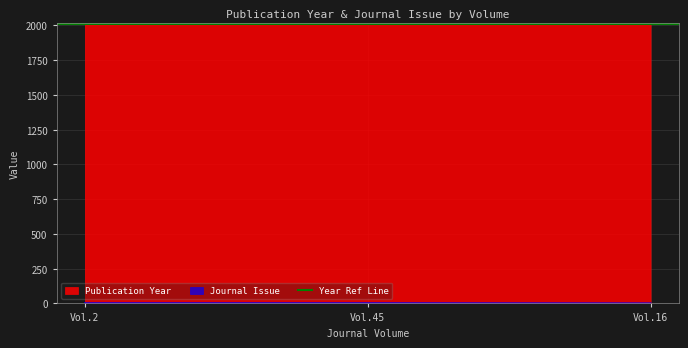

Does the chart display data point markers on the line(s)?

No